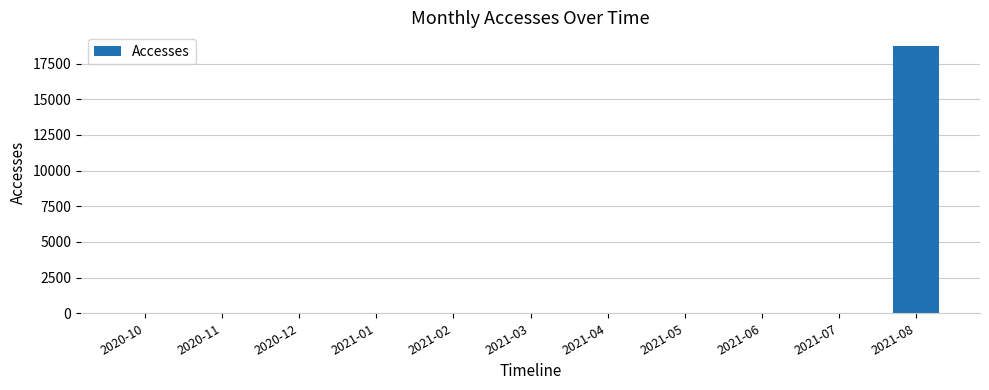

What is the difference between the values at 2020-12 and 2021-05?

1